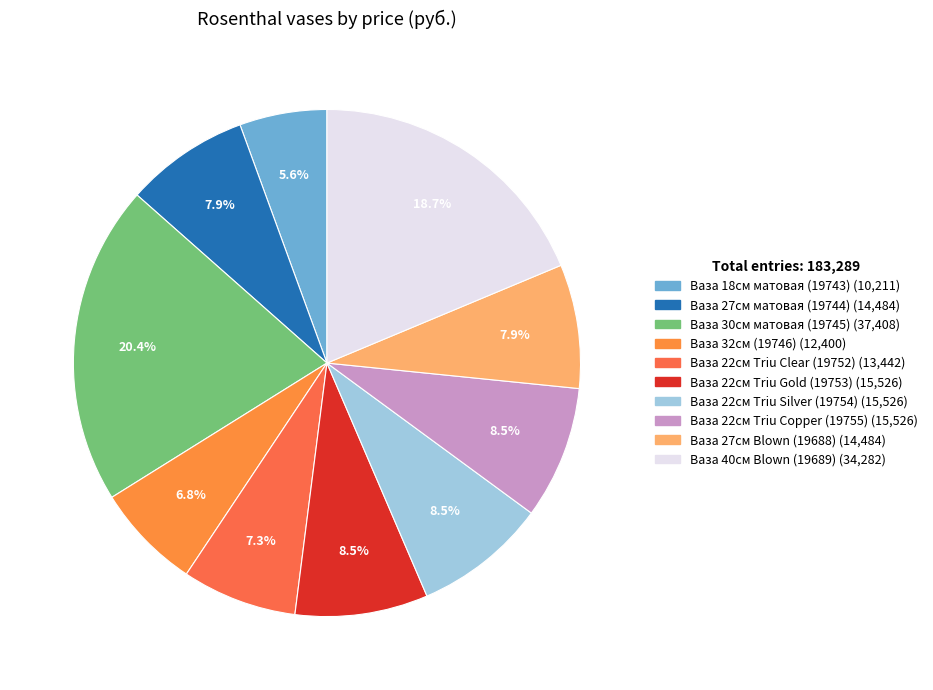

True or false: Ваза 27см матовая (19744) accounts for 8% of the total.

True